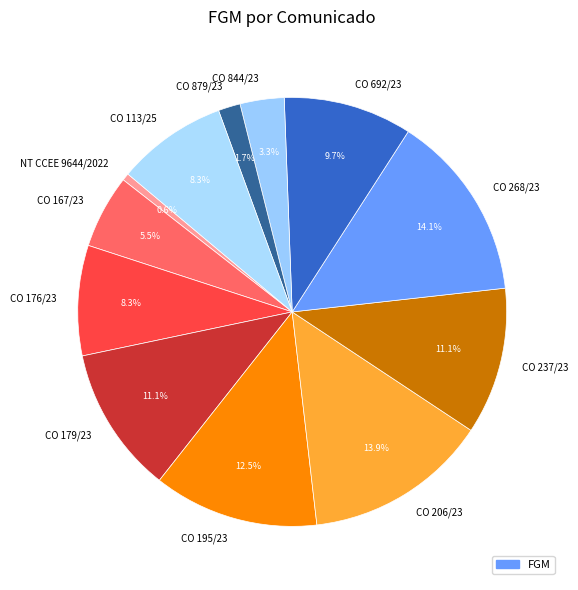

What percentage is NOT represented by CO 268/23?

85.9%